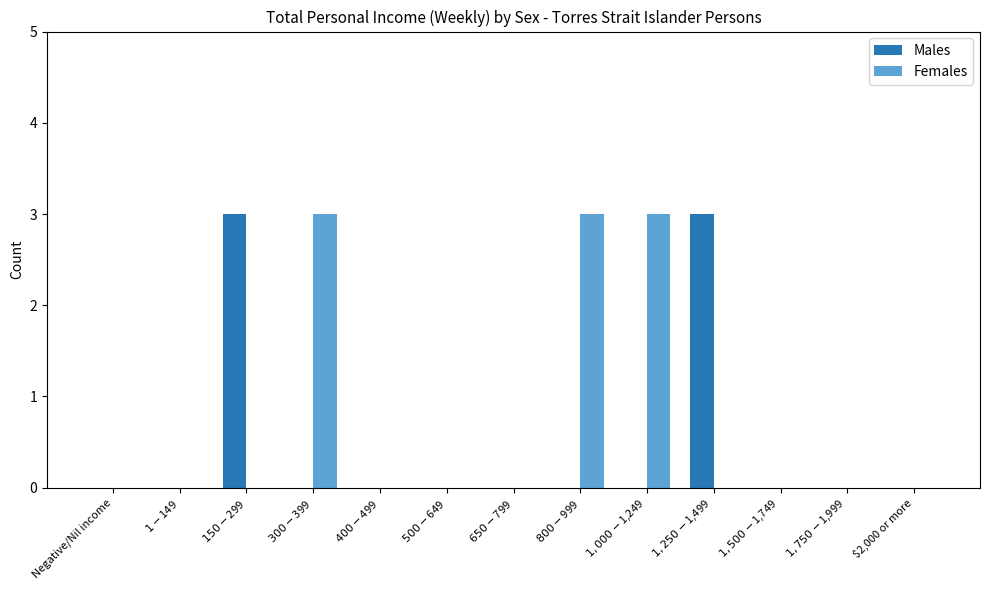

The value of Males at $2,000 or more is 0. True or false?

True